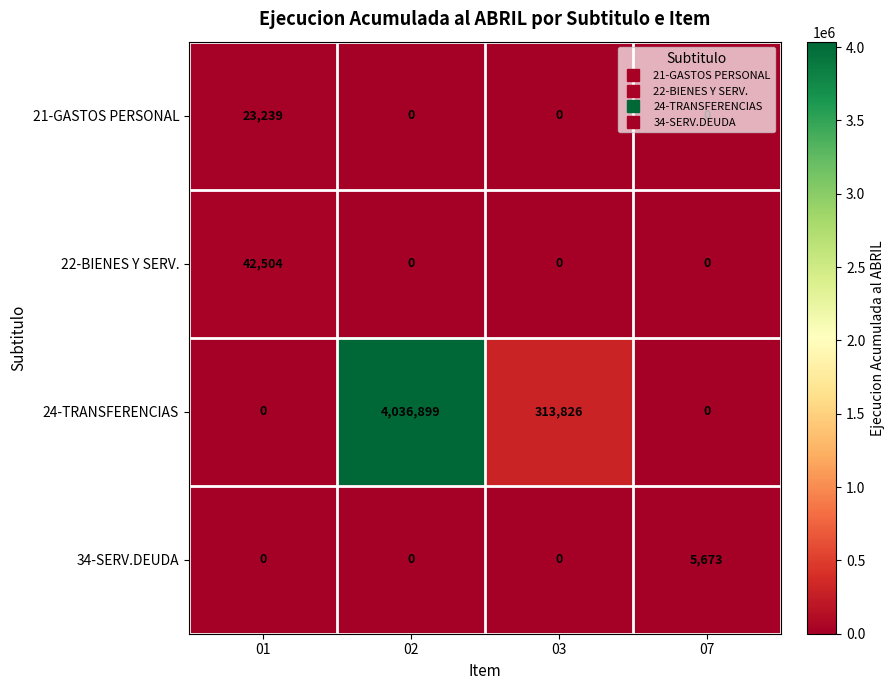

List the series in order of their peak value, lowest first.

34-SERV.DEUDA, 21-GASTOS PERSONAL, 22-BIENES Y SERV., 24-TRANSFERENCIAS